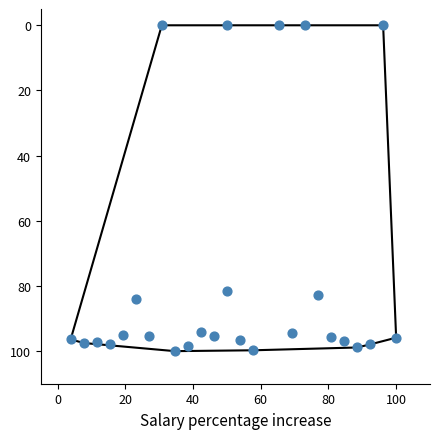

What is the range of X values (max minus min)?

96.2